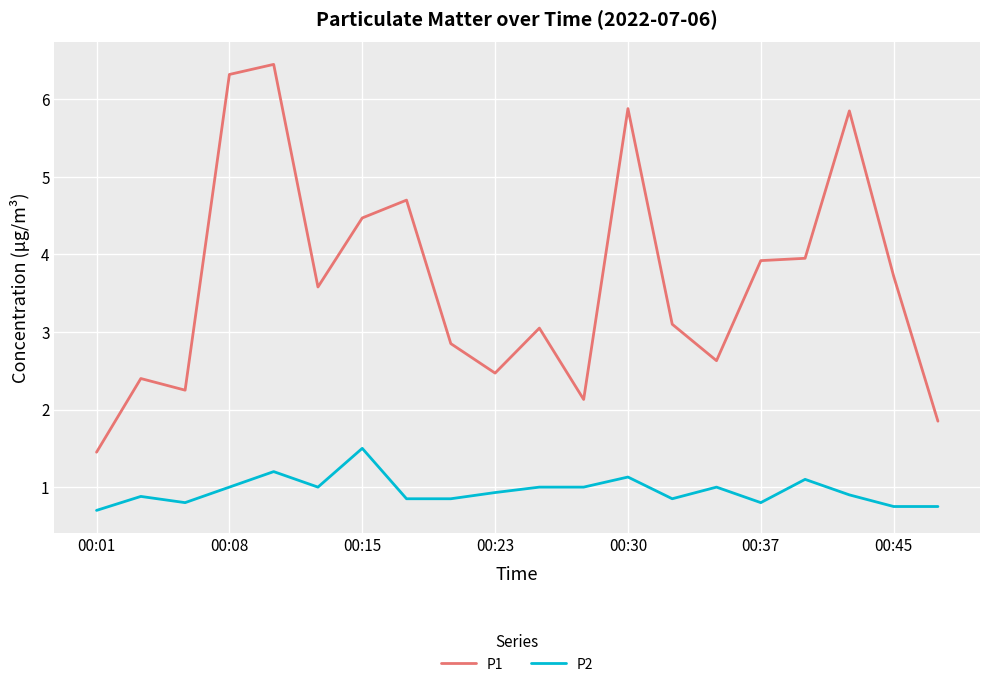

True or false: P1 and P2 cross at least once.

False